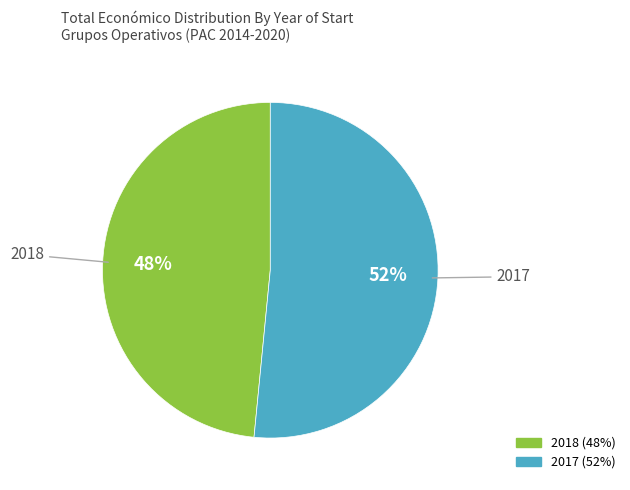

Is there any slice that represents more than half of the pie?

Yes